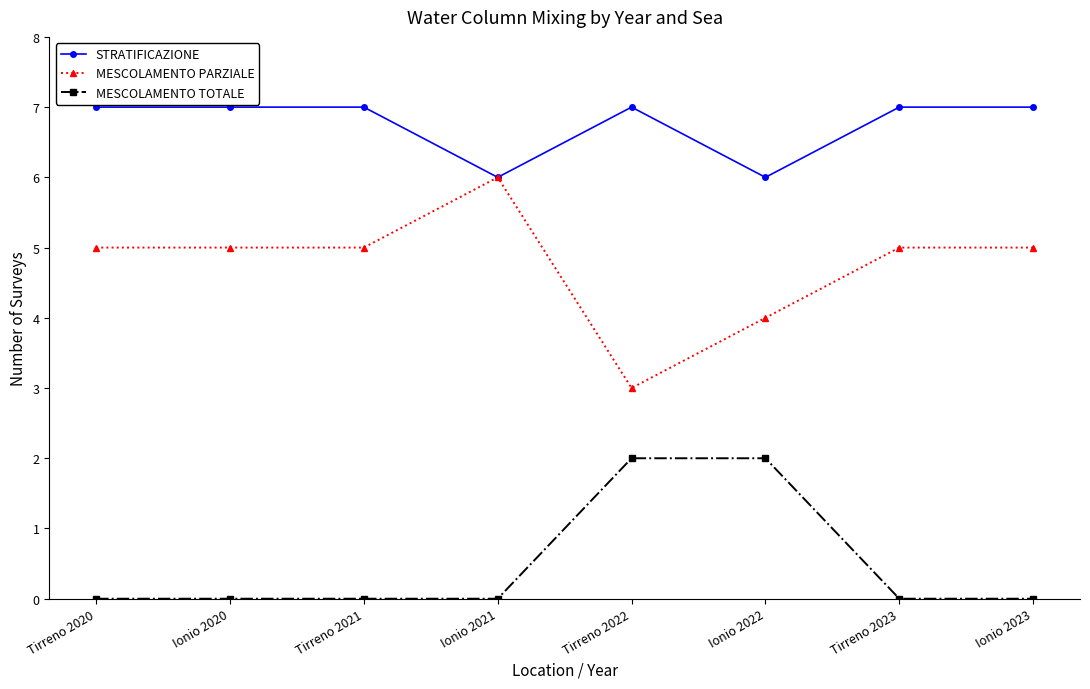

True or false: MESCOLAMENTO TOTALE has more than 2 points higher than both neighbors.

False